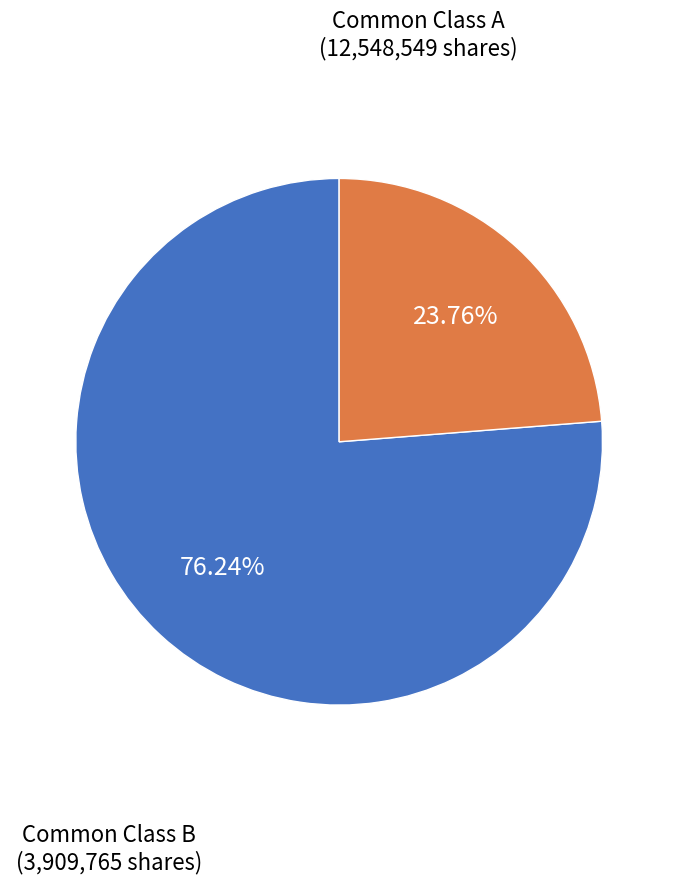

Which slice is the largest?

Common Class A